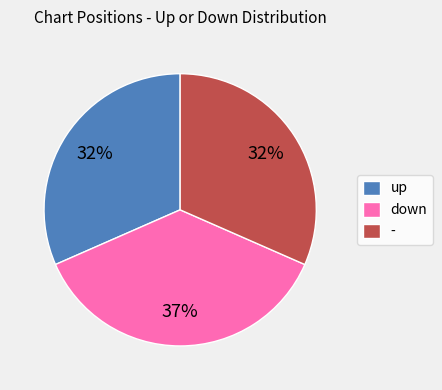

What is the ratio of the value at up to the value at -?

1.0